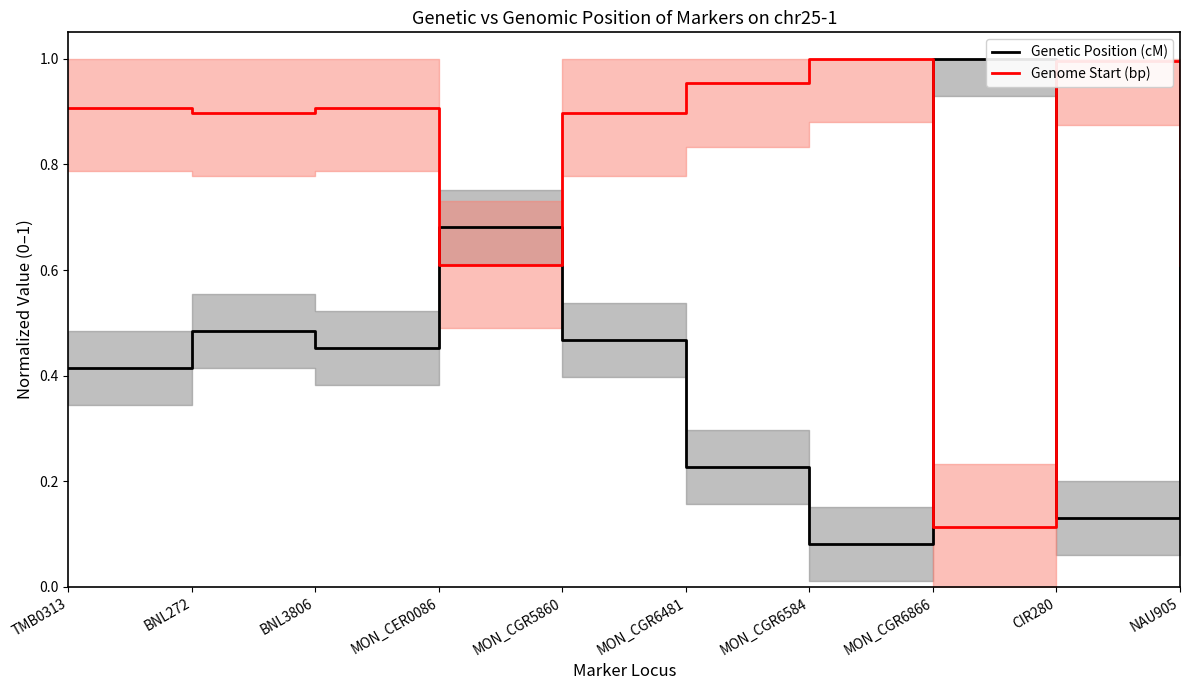

At which category is the sum across all series the highest?

BNL272